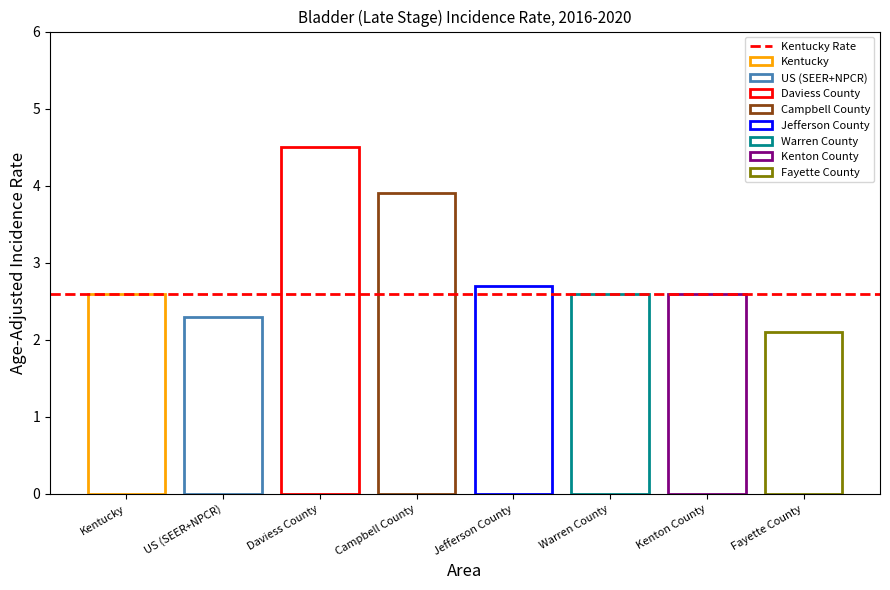

Rank the categories by value from lowest to highest.

Fayette County, US (SEER+NPCR), Kentucky, Warren County, Kenton County, Jefferson County, Campbell County, Daviess County